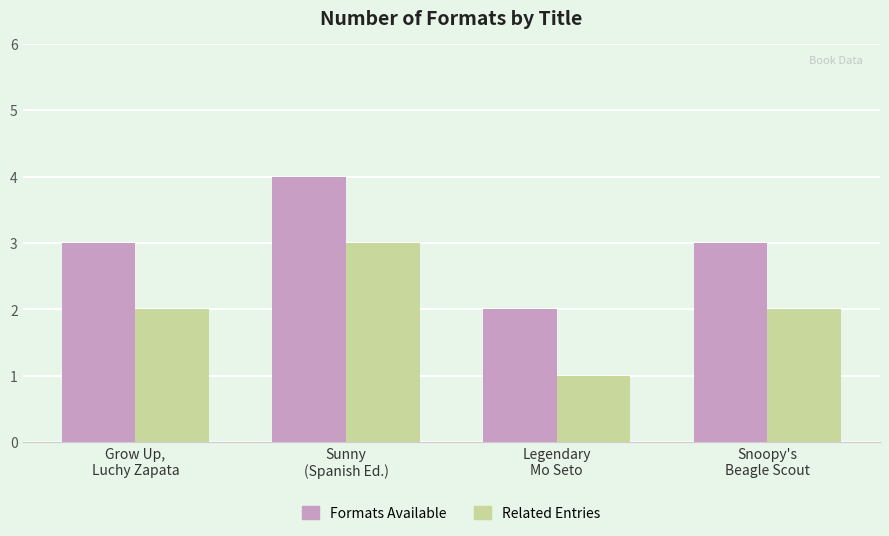

Reading right to left, list all the values displayed in this chart.

Formats Available: Snoopy's
Beagle Scout=3	Legendary
Mo Seto=2	Sunny
(Spanish Ed.)=4	Grow Up,
Luchy Zapata=3
Related Entries: Snoopy's
Beagle Scout=2	Legendary
Mo Seto=1	Sunny
(Spanish Ed.)=3	Grow Up,
Luchy Zapata=2